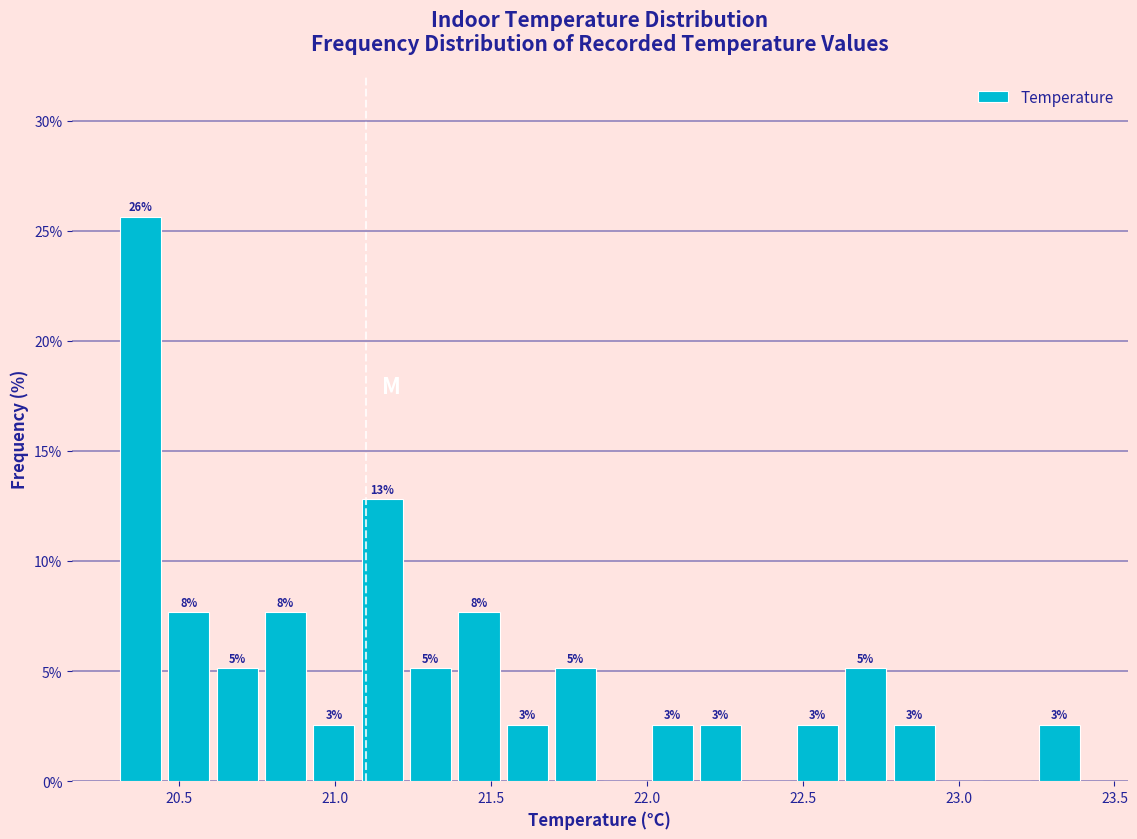

Read against the x-axis, roughly where is the centre of the tallest bar?

20.40